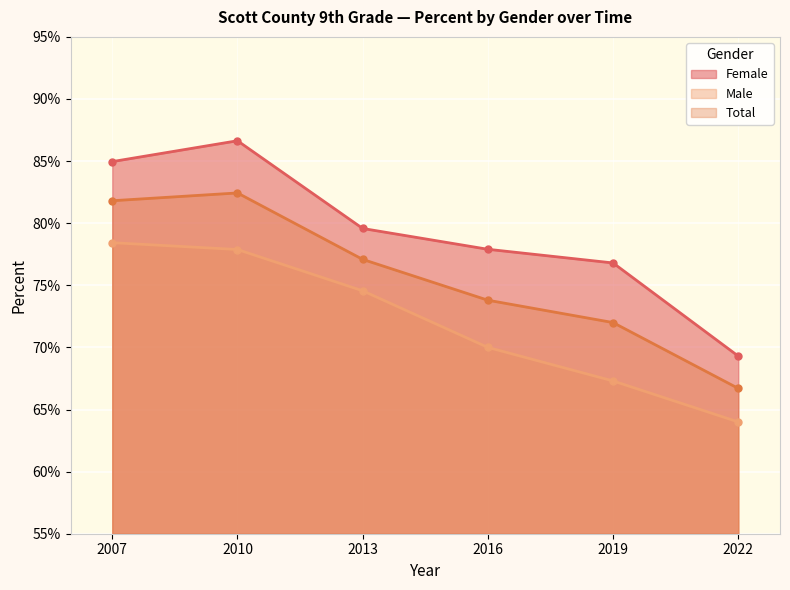

True or false: Male has a value of 0.7 at 2016.

True